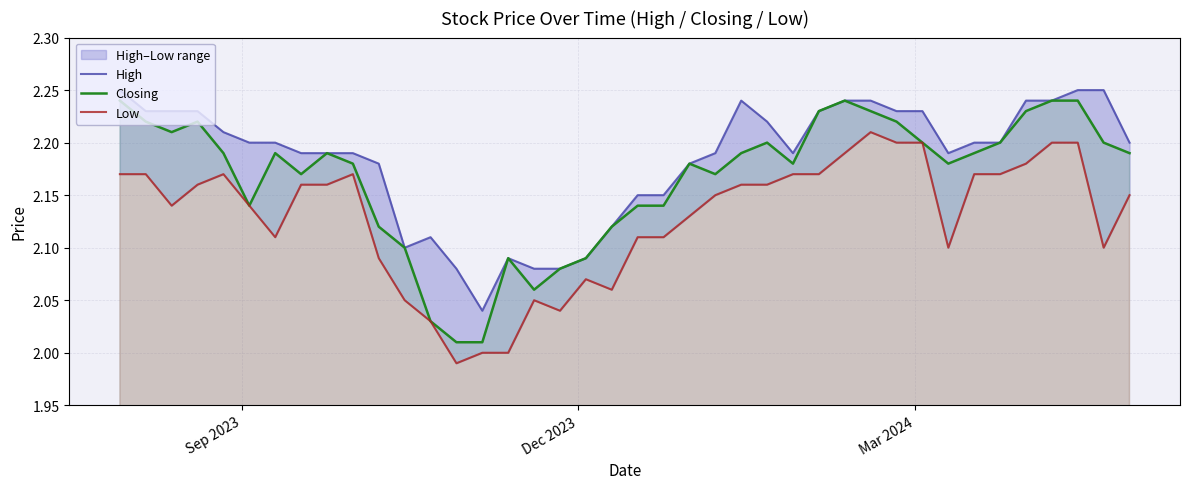

The value of Closing at 18 is 3.7. True or false?

False